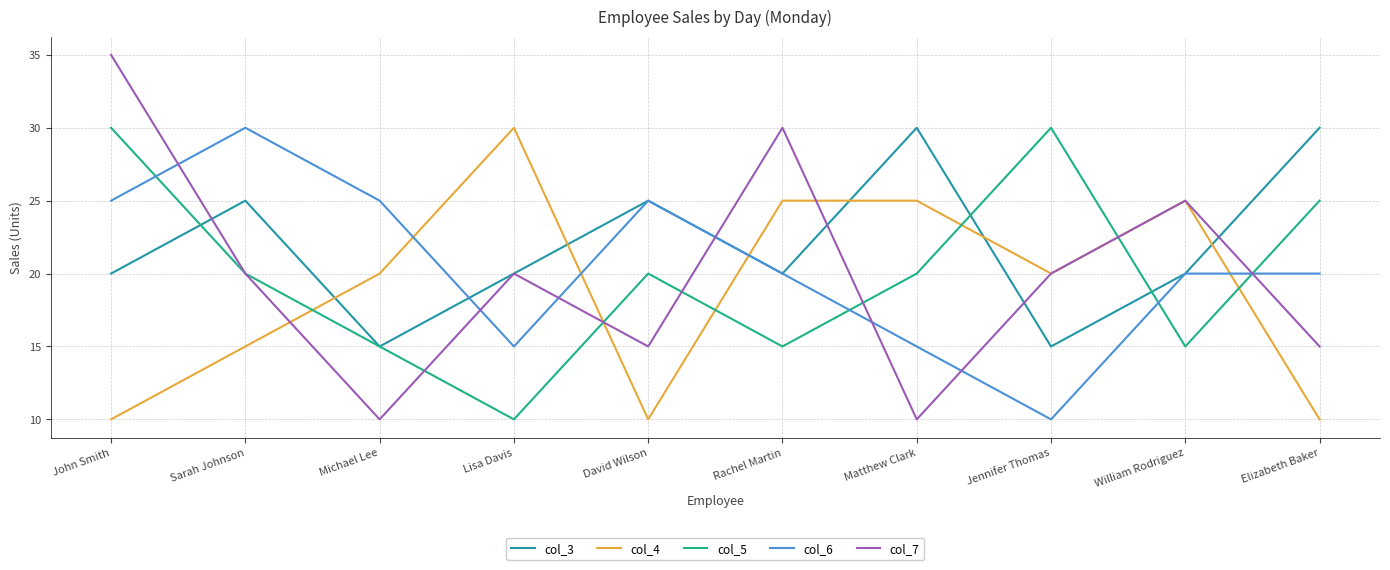

Which series has the largest range (max minus min)?

col_7